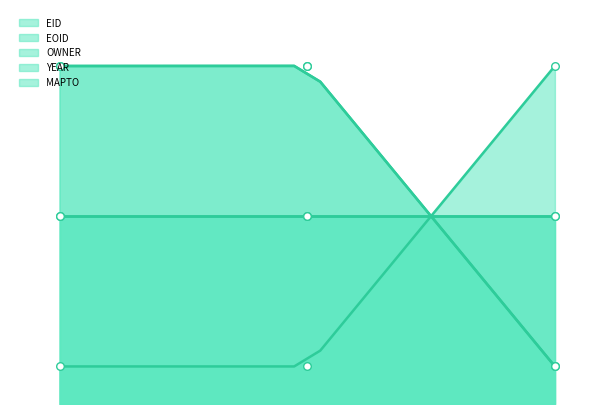

What is the total value across all series at 2024-03-21T22:31:33?

110.0